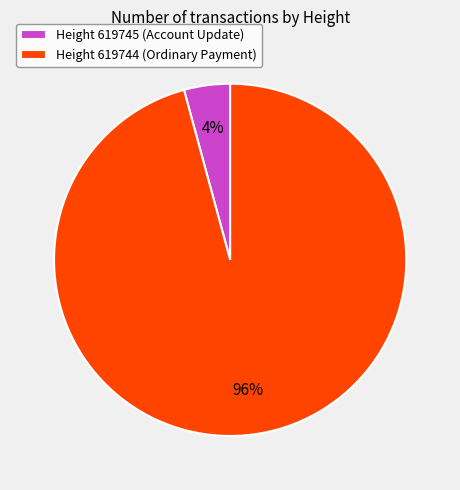

To the nearest percent, what is the difference between the Height 619745 (Account Update) and Height 619744 (Ordinary Payment) slice percentages?

92%